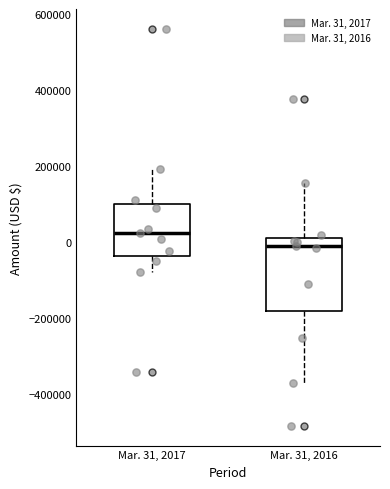

Where does the lower whisker of the box for Mar. 31, 2017 end on the y-axis? The values are not printed on the chart, so give them approximately, as read against the axis.

-80000